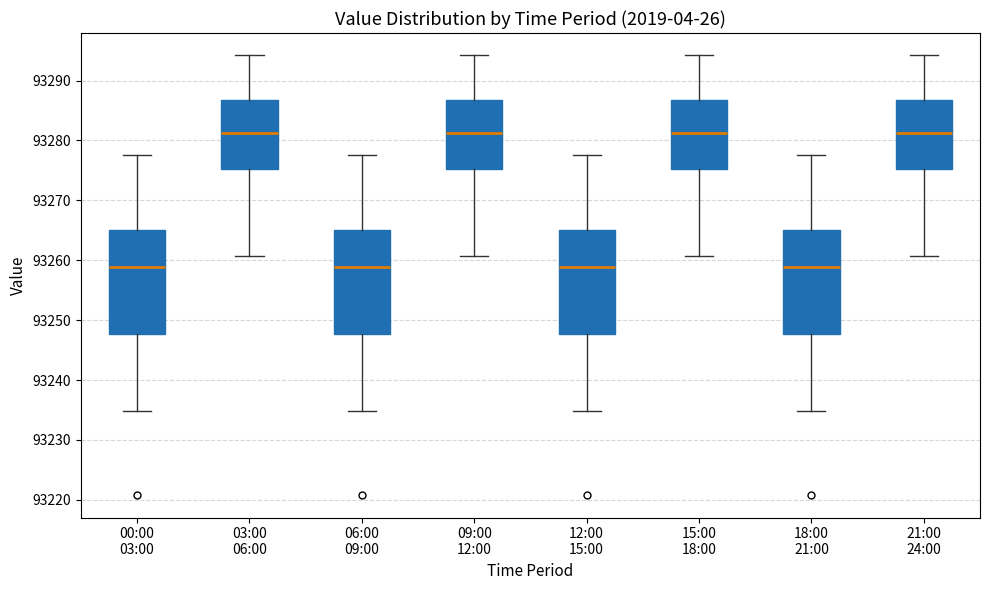

Reading left to right, read every box against the y-axis: the position of its median line, the range the box covers, and the ends of its whiskers. The values are not printed on the chart, so give them approximately, as read against the axis.

00:00 03:00: median 93259, box 93248 to 93265, whiskers 93235 to 93278
03:00 06:00: median 93281, box 93275 to 93287, whiskers 93261 to 93294
06:00 09:00: median 93259, box 93248 to 93265, whiskers 93235 to 93278
09:00 12:00: median 93281, box 93275 to 93287, whiskers 93261 to 93294
12:00 15:00: median 93259, box 93248 to 93265, whiskers 93235 to 93278
15:00 18:00: median 93281, box 93275 to 93287, whiskers 93261 to 93294
18:00 21:00: median 93259, box 93248 to 93265, whiskers 93235 to 93278
21:00 24:00: median 93281, box 93275 to 93287, whiskers 93261 to 93294